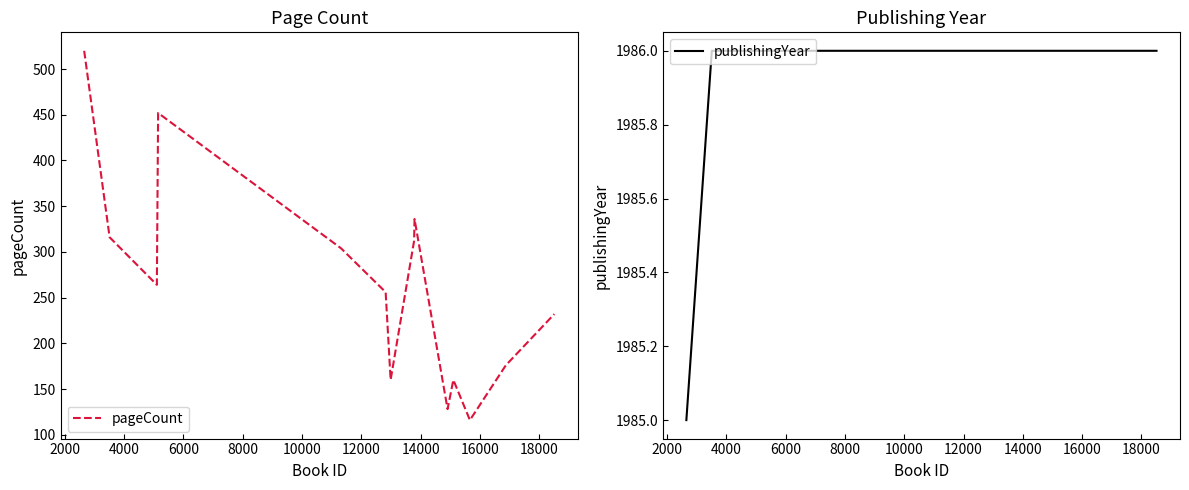

What is the maximum value for pageCount?

520